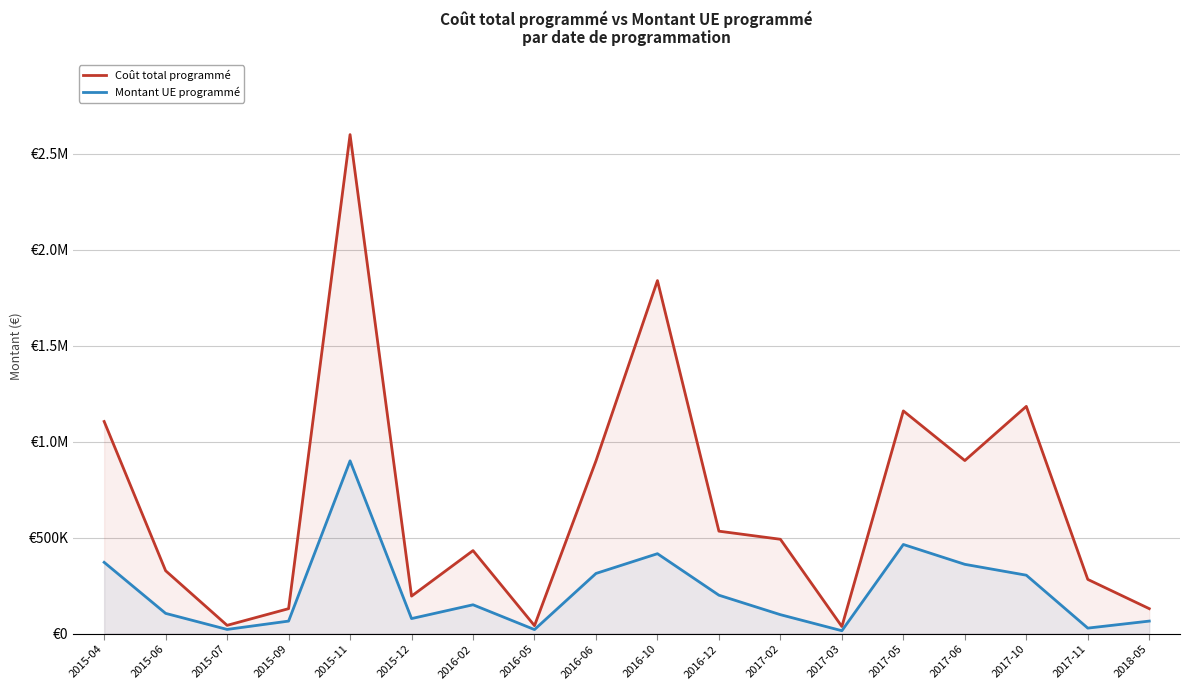

What is the maximum value for Coût total programmé?

2600000.0